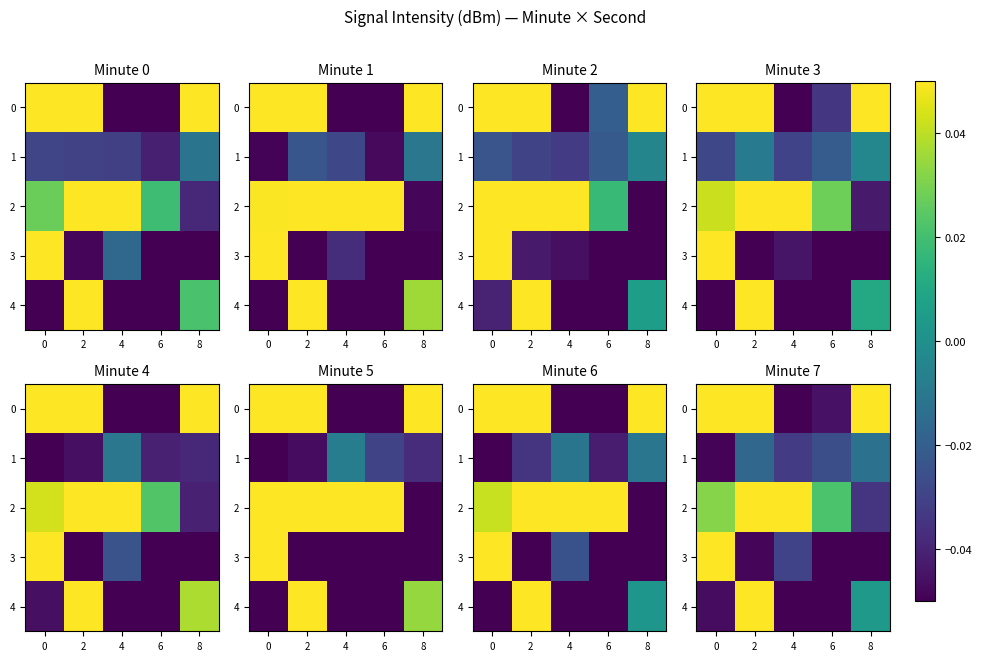

True or false: 1 has a value of -0.0 at 2.

False